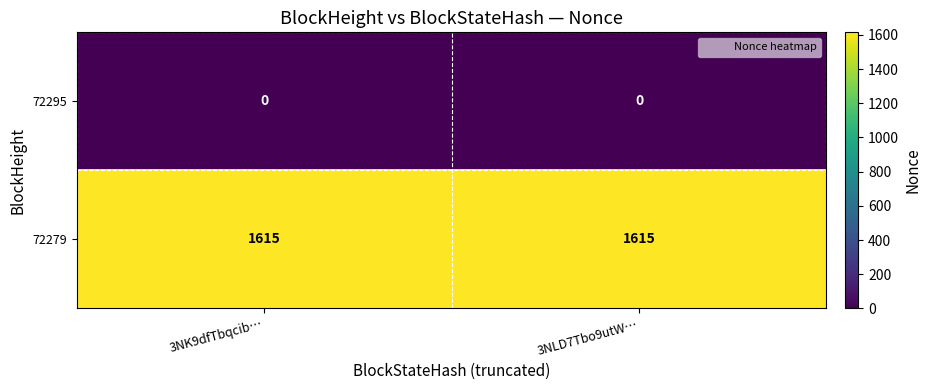

List the series in order of their overall mean, lowest first.

72295, 72279